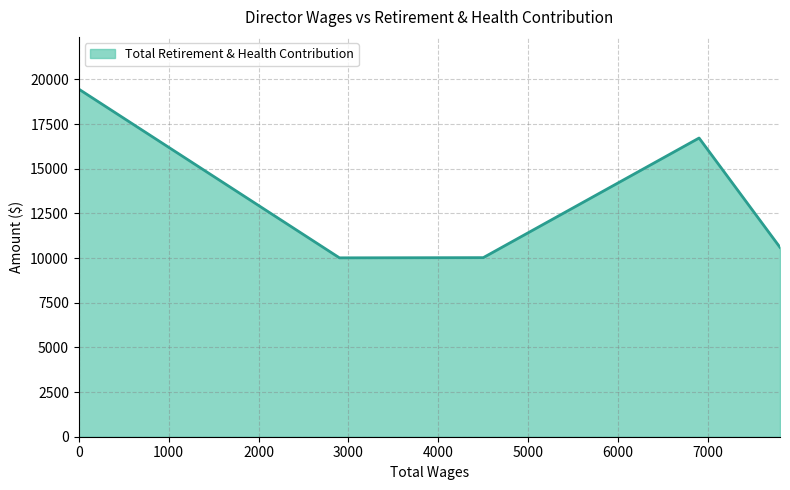

What is the difference between the second highest and second lowest values?

6694